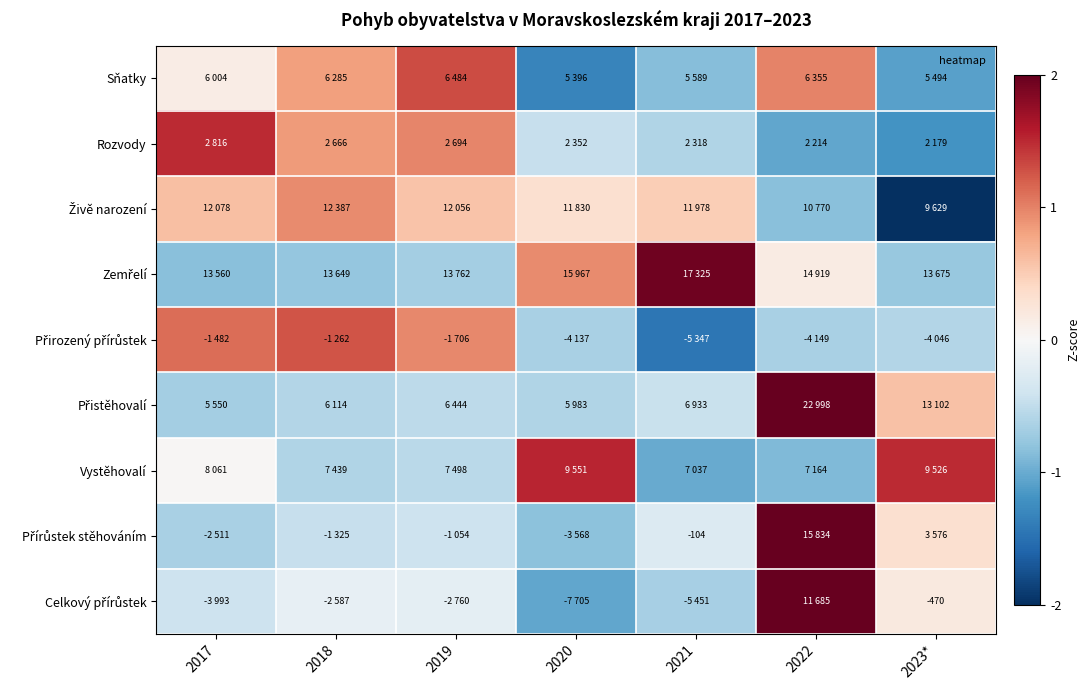

The Přirozený přírůstek series shows -0.9 at 2023*. True or false?

False